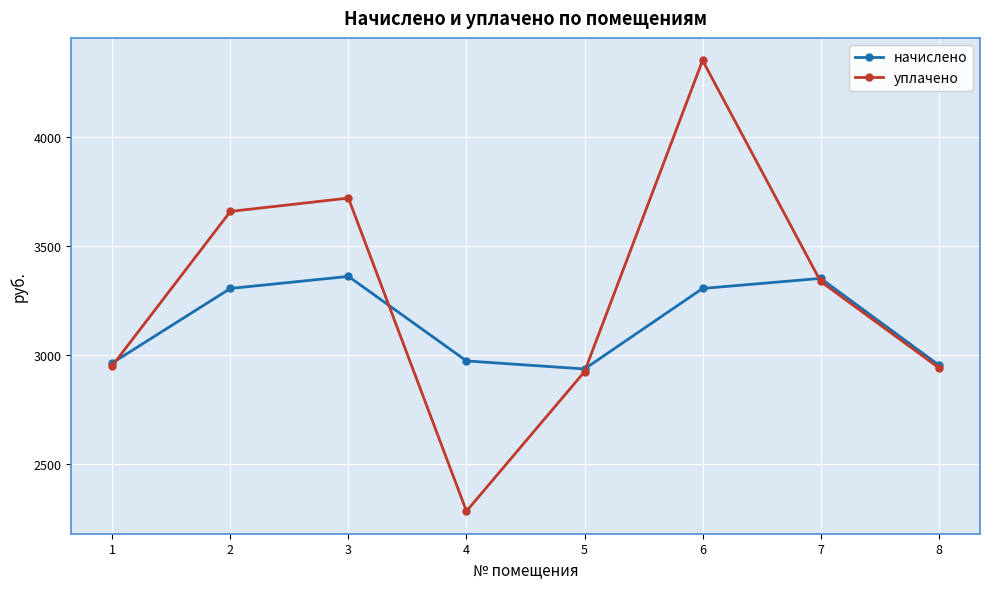

Reading left to right, what are all the values shown in this chart?

начислено: 1=2964.2	2=3305.8	3=3361.1	4=2973.3	5=2936.4	6=3305.8	7=3352.0	8=2954.9
уплачено: 1=2951.6	2=3659.1	3=3720.4	4=2284.1	5=2924.0	6=4351.9	7=3337.8	8=2942.4